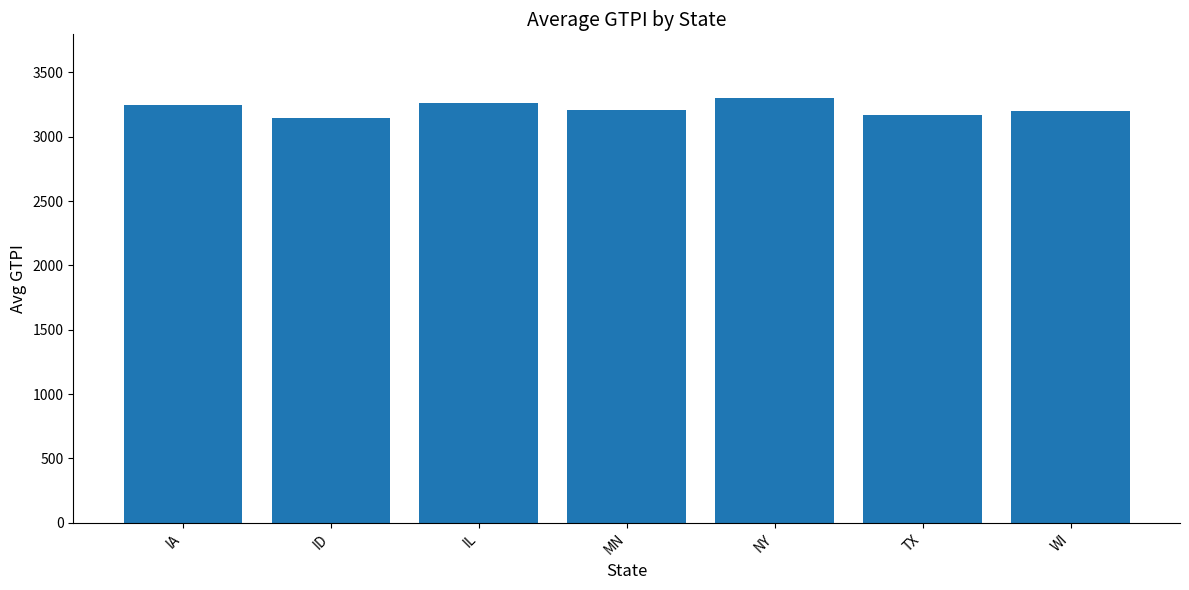

What is the label of the 2nd bar from the left?

ID